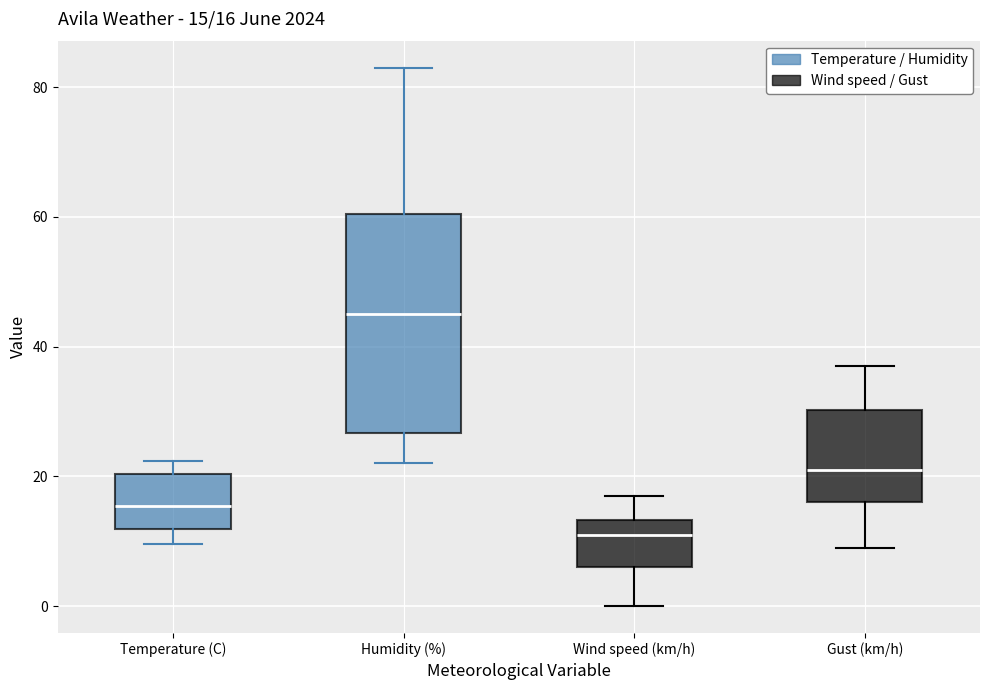

Comparing the boxes themselves (not the whiskers), which one is the tallest?

Humidity (%)